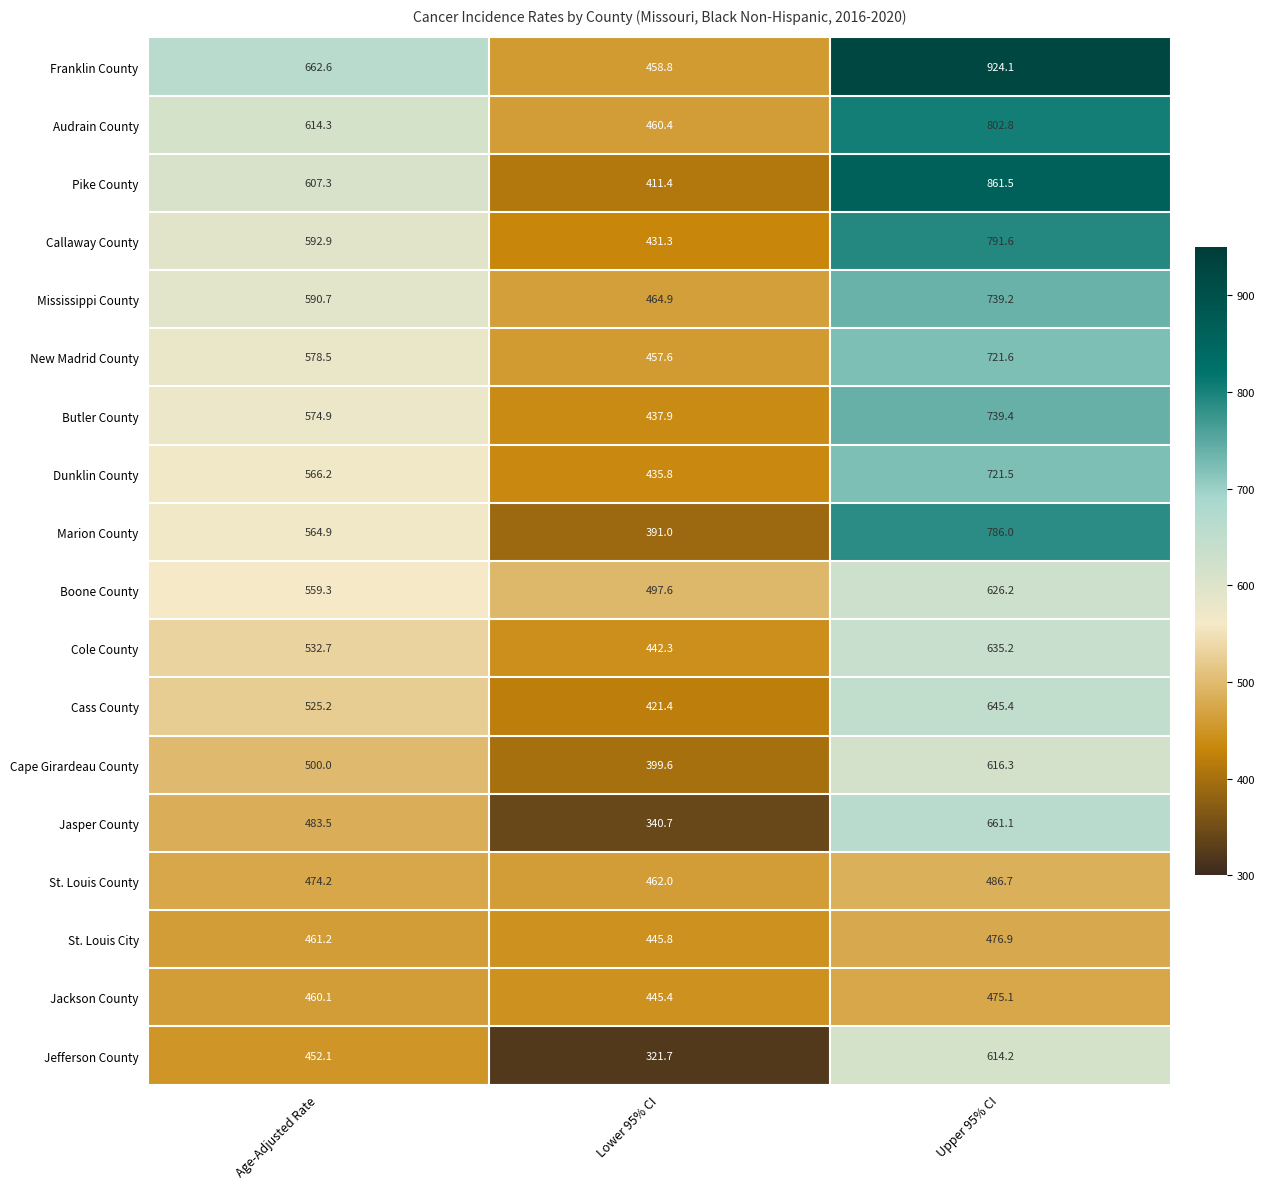

Which series changed the most between Age-Adjusted Rate and Upper 95% CI?

Franklin County